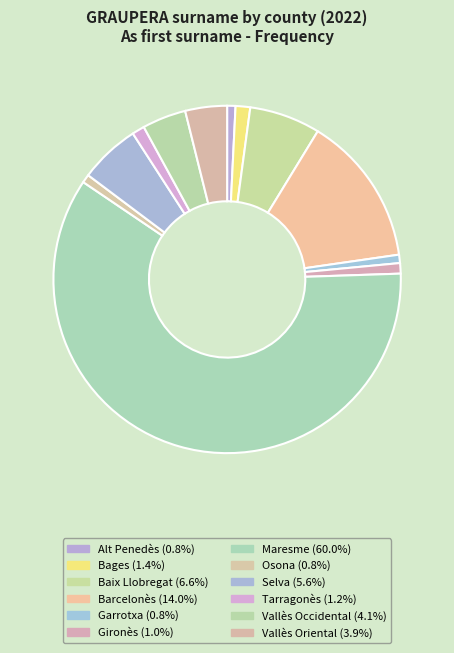

Does any single category account for the majority?

Yes